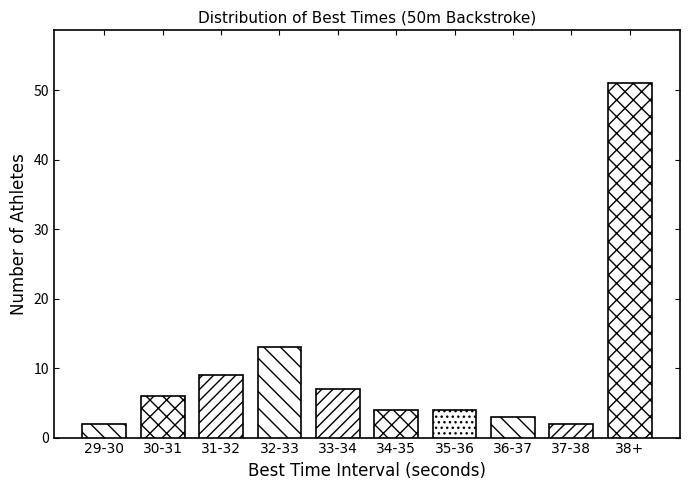

Reading left to right, what are all the values shown in this chart?

29-30=2	30-31=6	31-32=9	32-33=13	33-34=7	34-35=4	35-36=4	36-37=3	37-38=2	38+=51